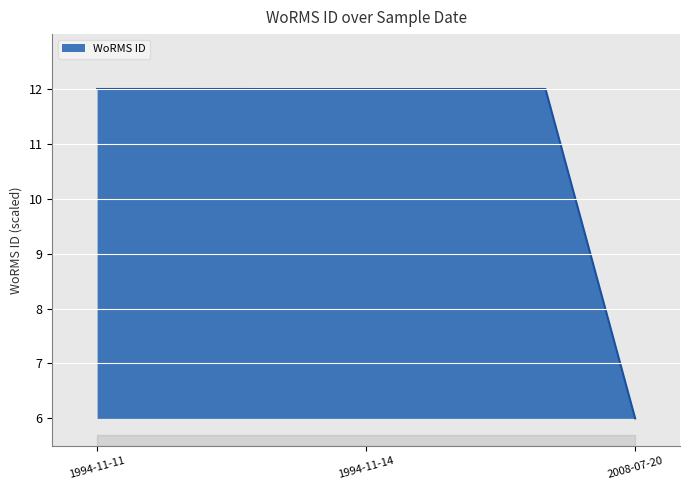

What is the minimum value shown in the chart?

6.0